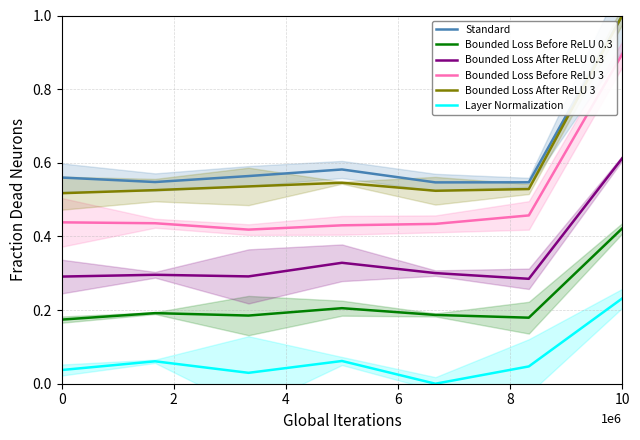

Count the Bounded Loss After ReLU 3 values in the range 0 to 1.

7